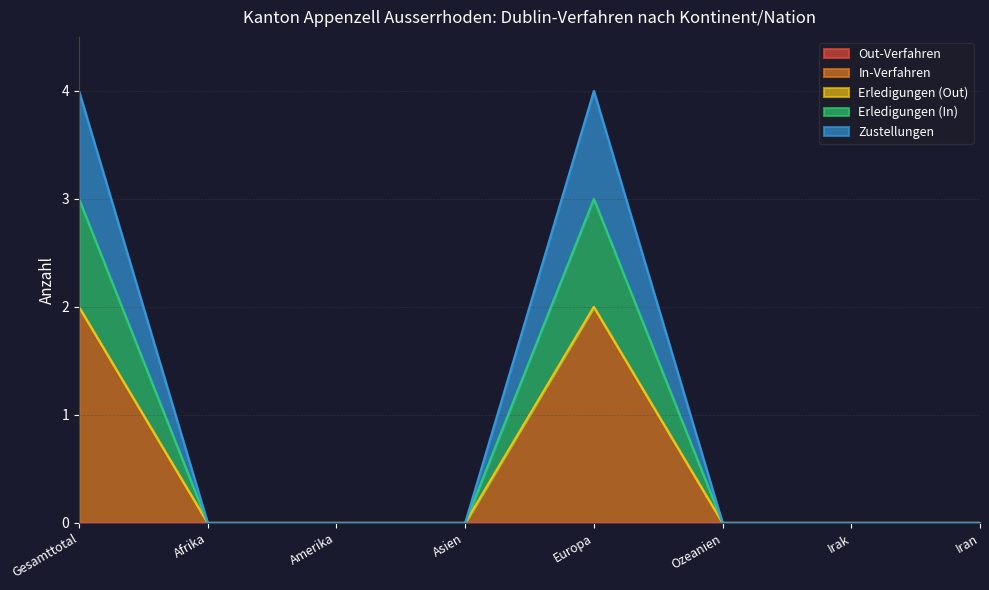

Which category has the highest value across all series?

Gesamttotal